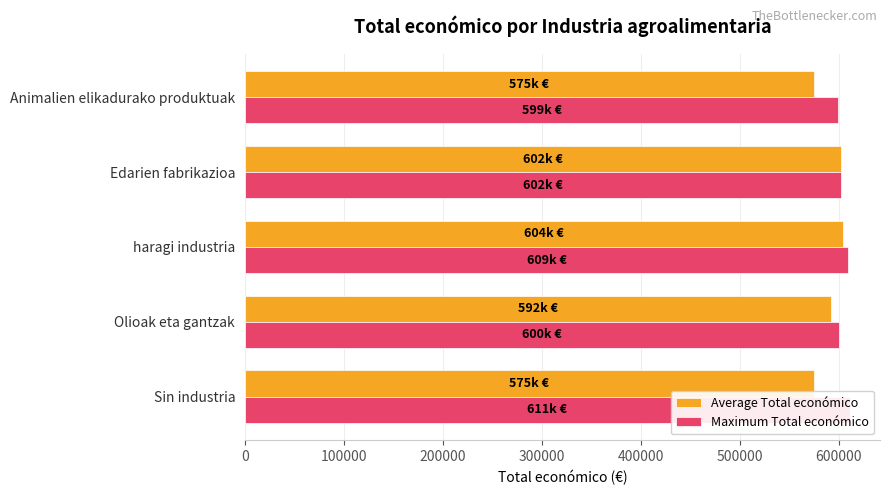

Which series has the largest range (max minus min)?

Average Total económico